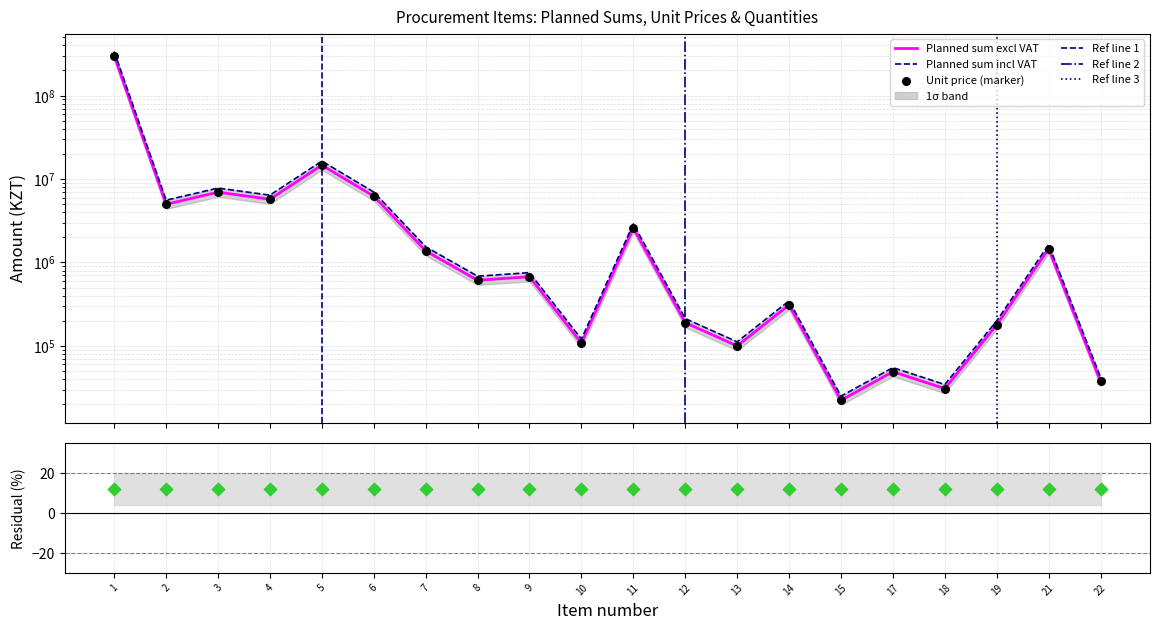

Is the value of Planned sum excl VAT at 9 greater than the value of Quantity at 3?

No